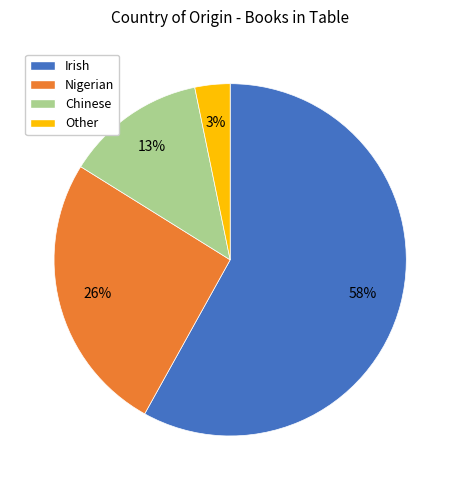

Which slice is the largest?

Irish